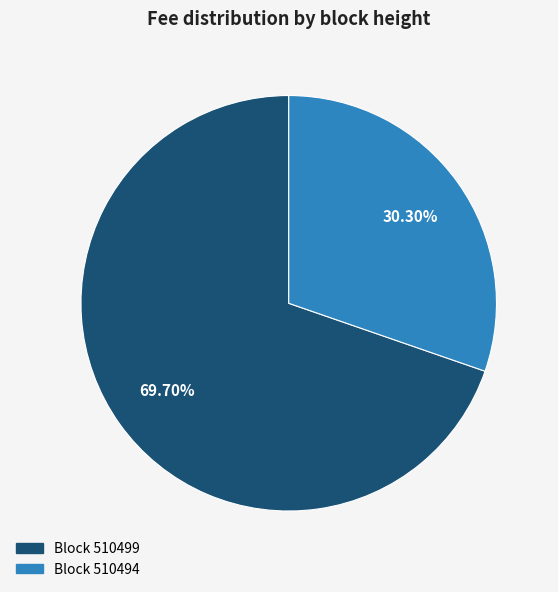

To the nearest percent, what is the difference between the largest and smallest slice percentages?

39%